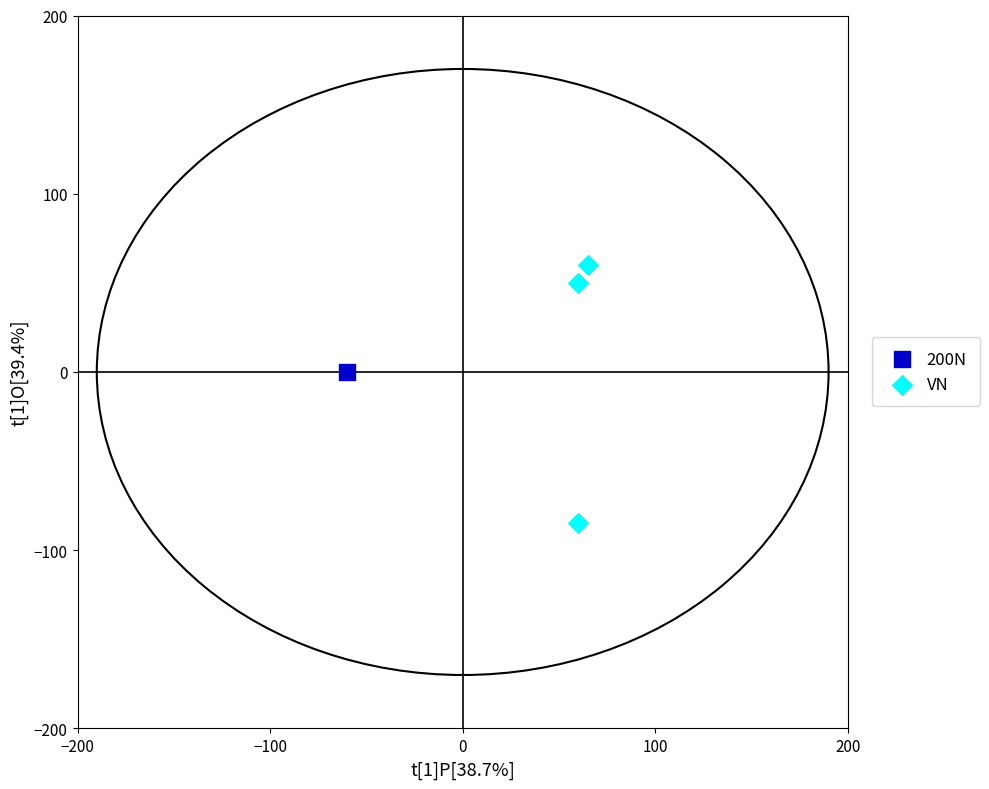

What are all the series names shown in the legend?

200N, VN